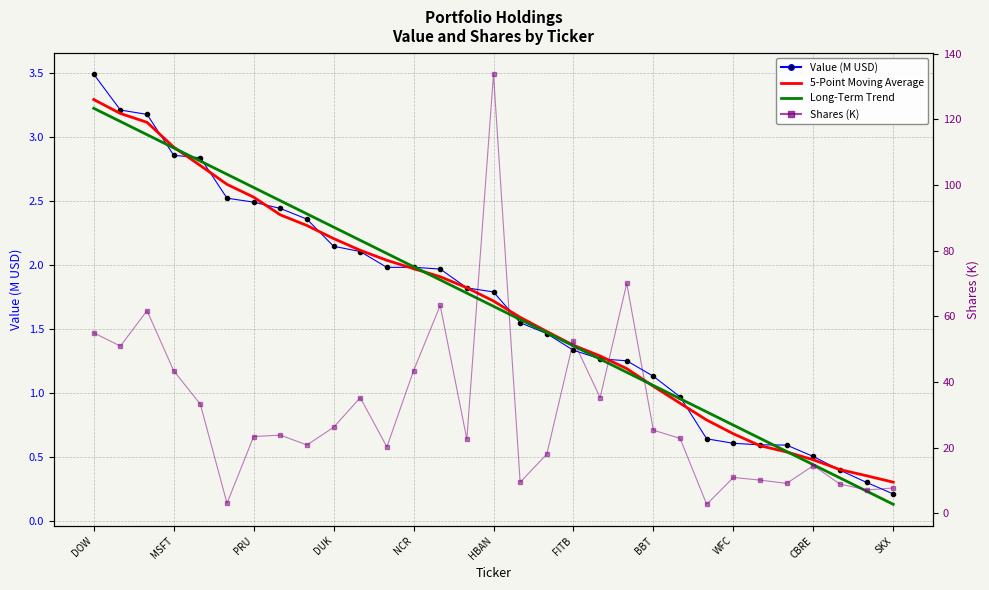

Where is Shares (K) nearest to the value 68?

20